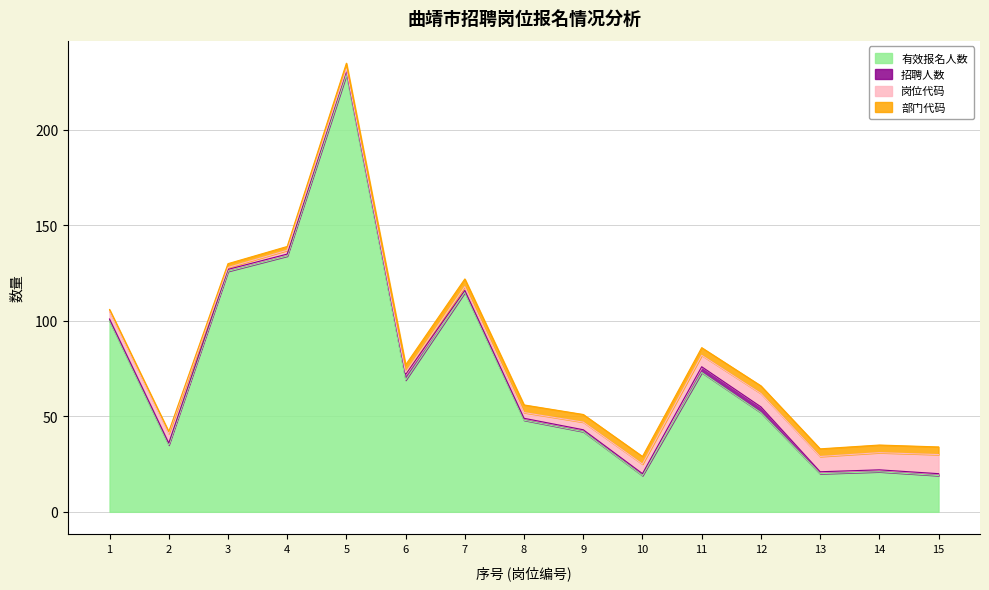

At which category does 有效报名人数 reach its first local valley?

2